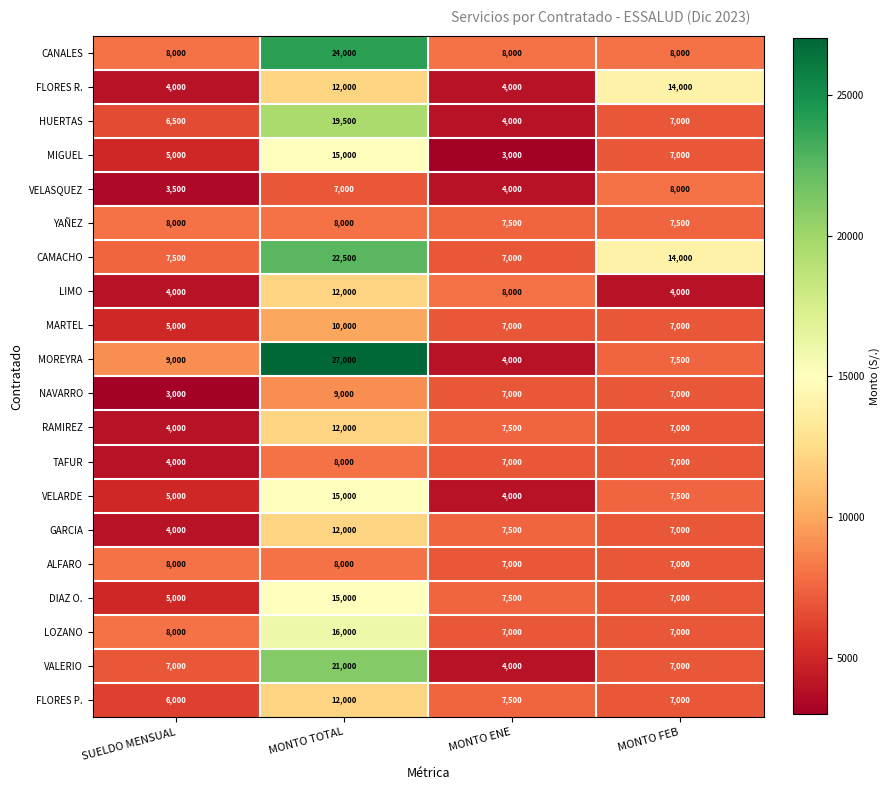

How many values in the TAFUR series are below 7000?

1